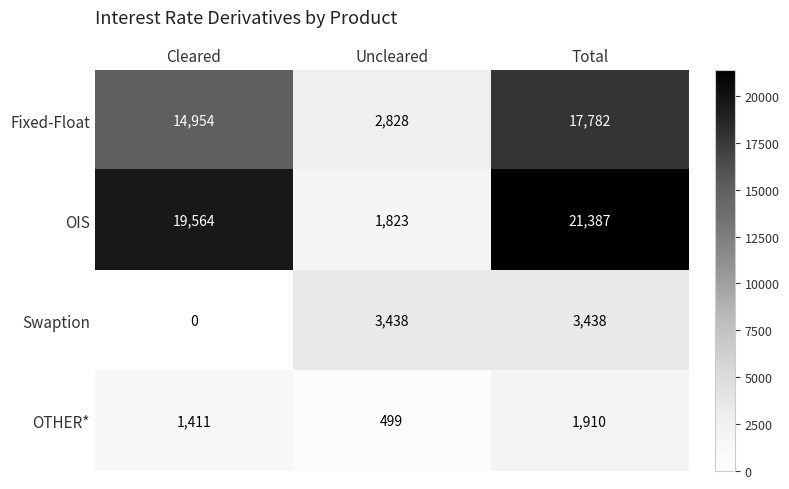

Is it true that Fixed-Float equals 17782 at Total?

True